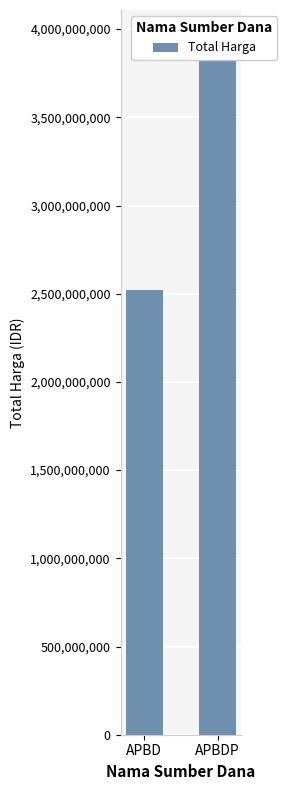

How many bars are there in total?

2